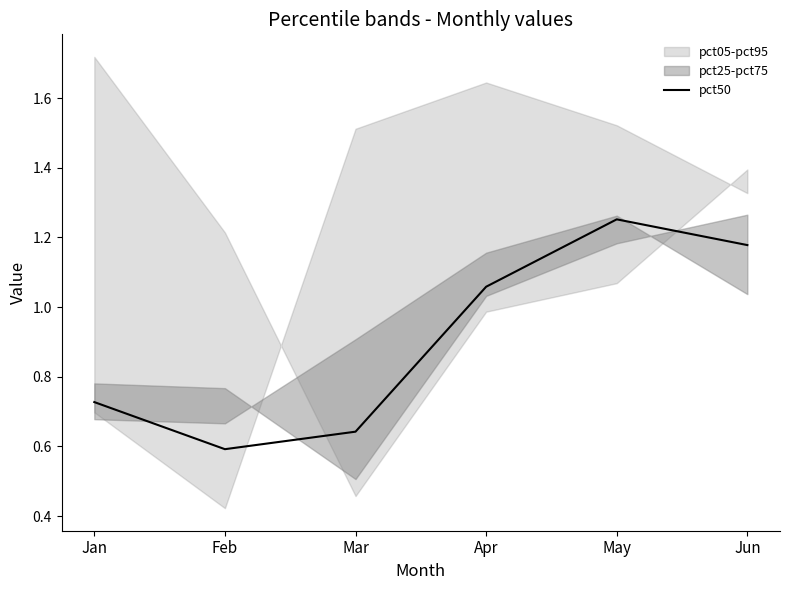

Reading left to right, what are all the values shown in this chart?

0.7	0.6	0.6	1.1	1.3	1.2